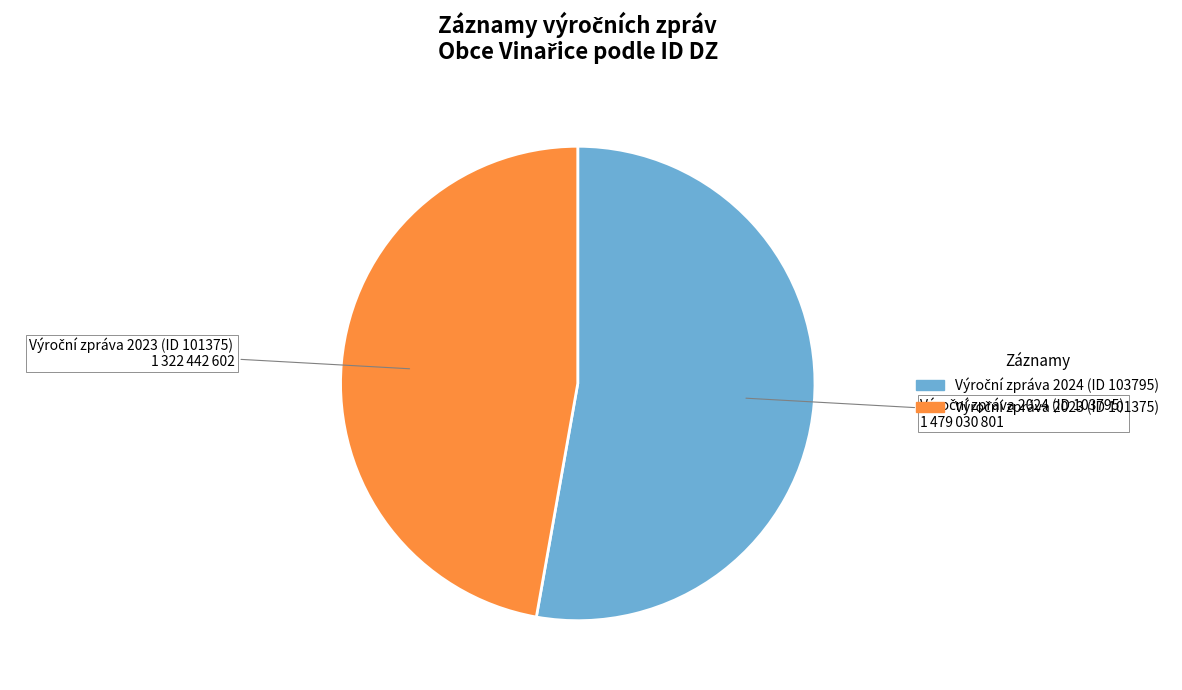

Does any single category account for the majority?

Yes